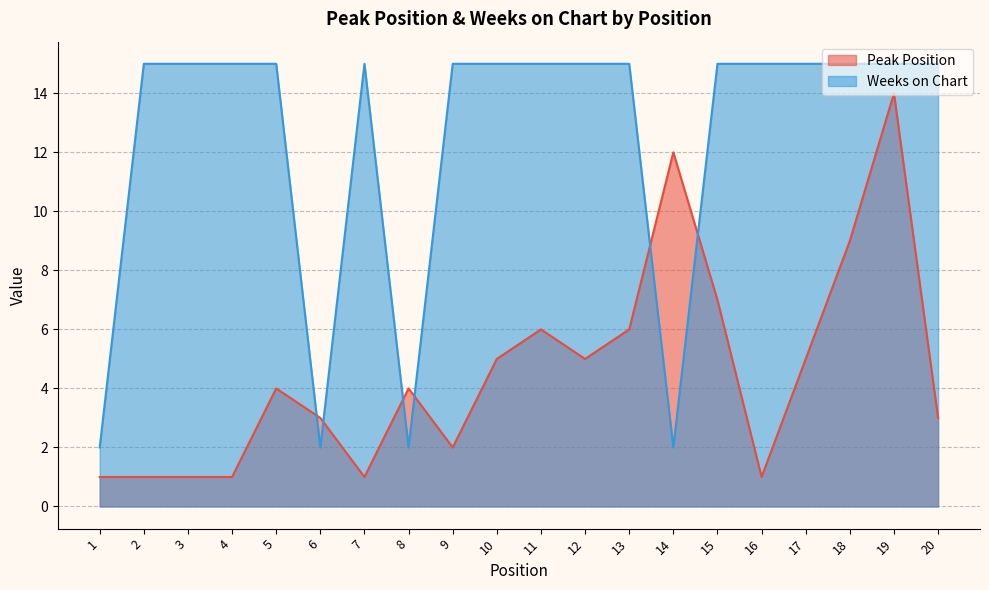

Between 4 and 14, which series saw the biggest shift?

Weeks on Chart